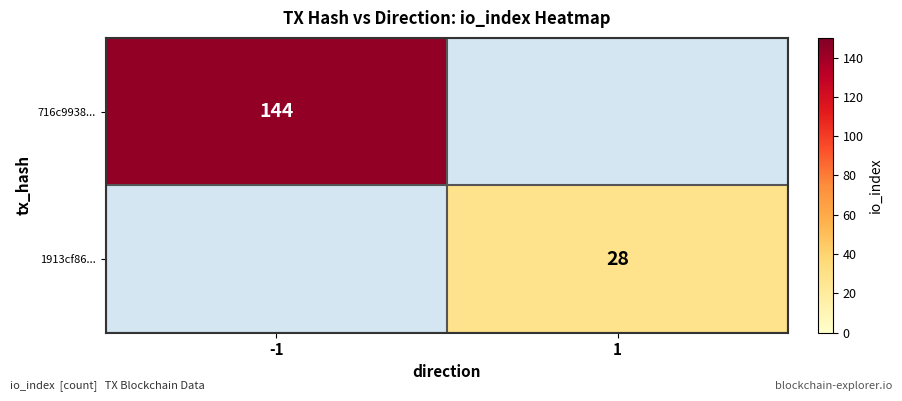

The value of 716c9938... at -1 is 89. True or false?

False